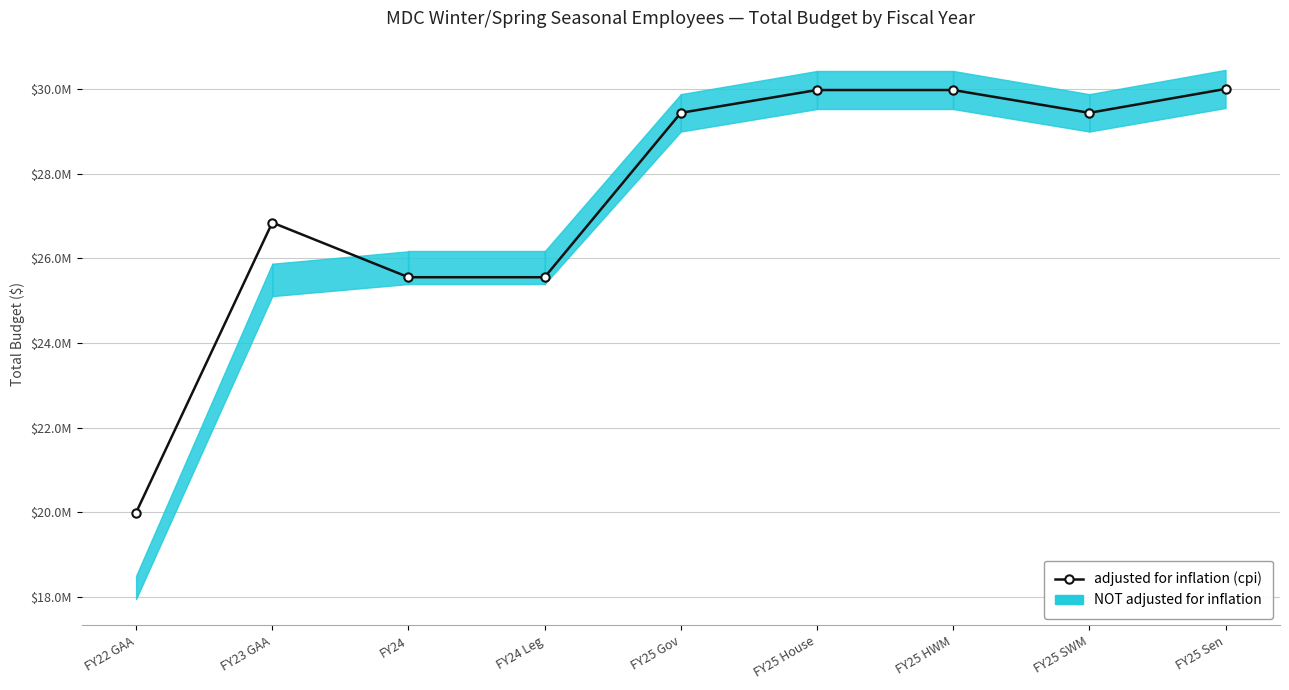

At which label does the data first exceed 29440919?

FY25 House